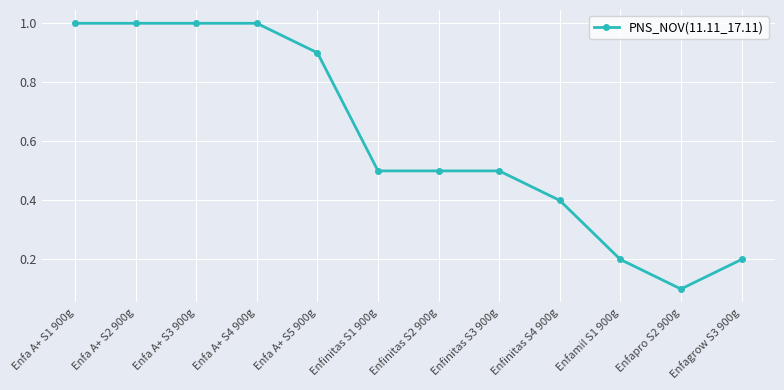

True or false: the data shows 0.1 at Enfapro S2 900g.

True